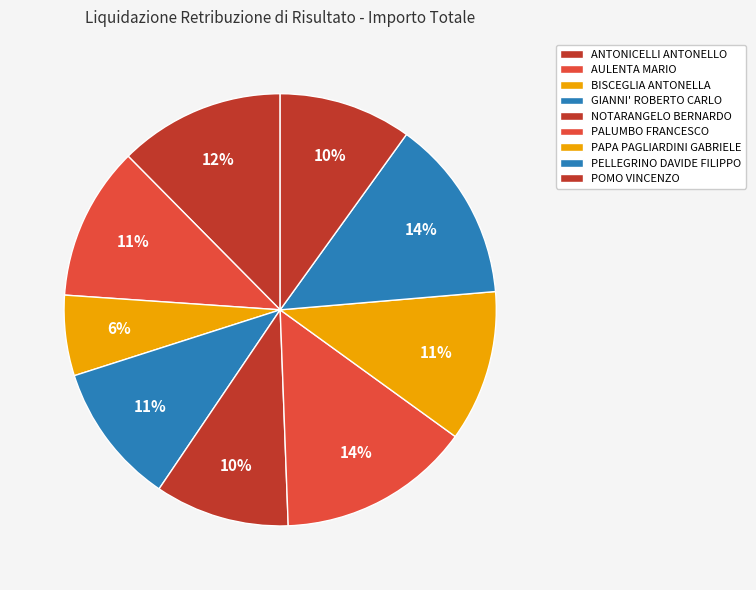

How many segments does this pie chart have?

9